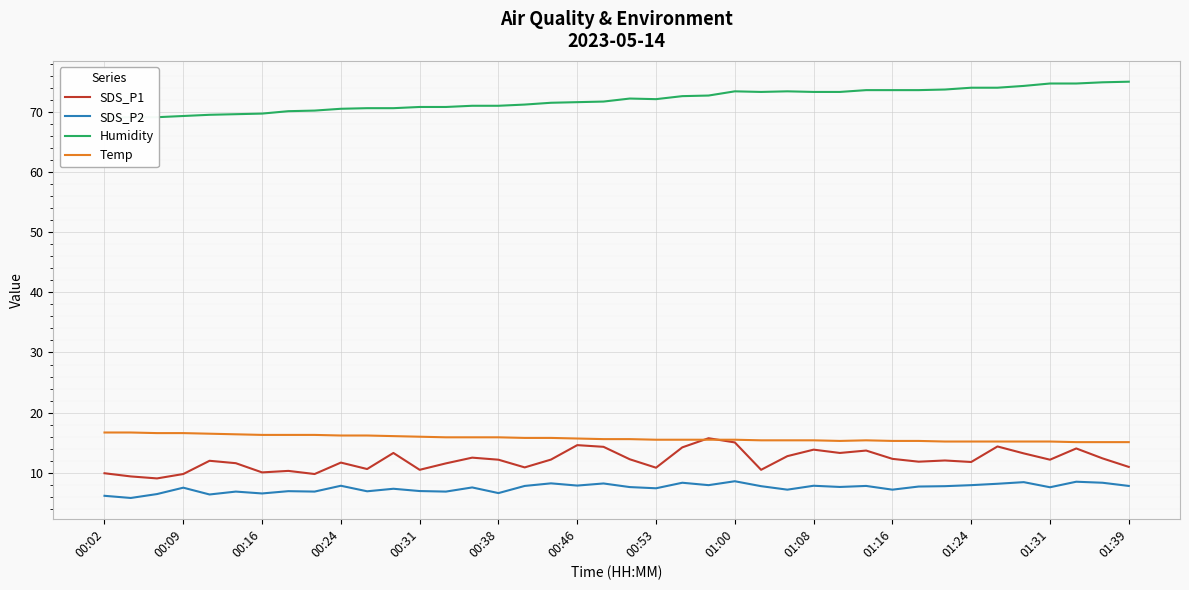

How many lines are shown in the chart?

4